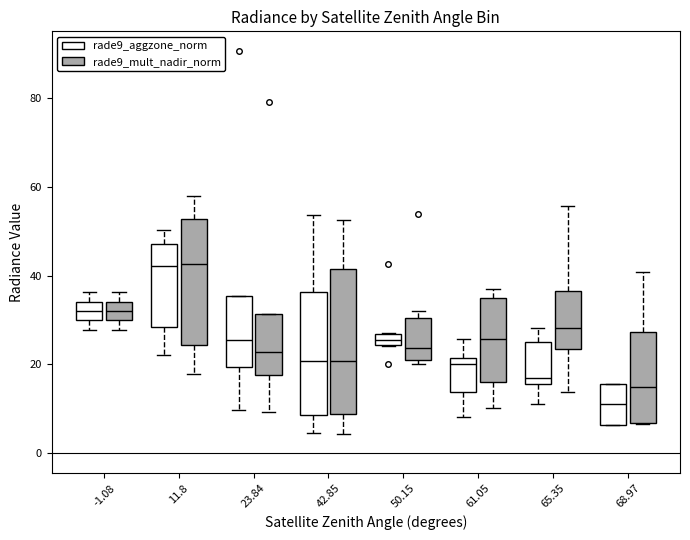

Comparing the boxes themselves (not the whiskers), which one is the tallest?

42.85 (rade9_mult_nadir_norm)